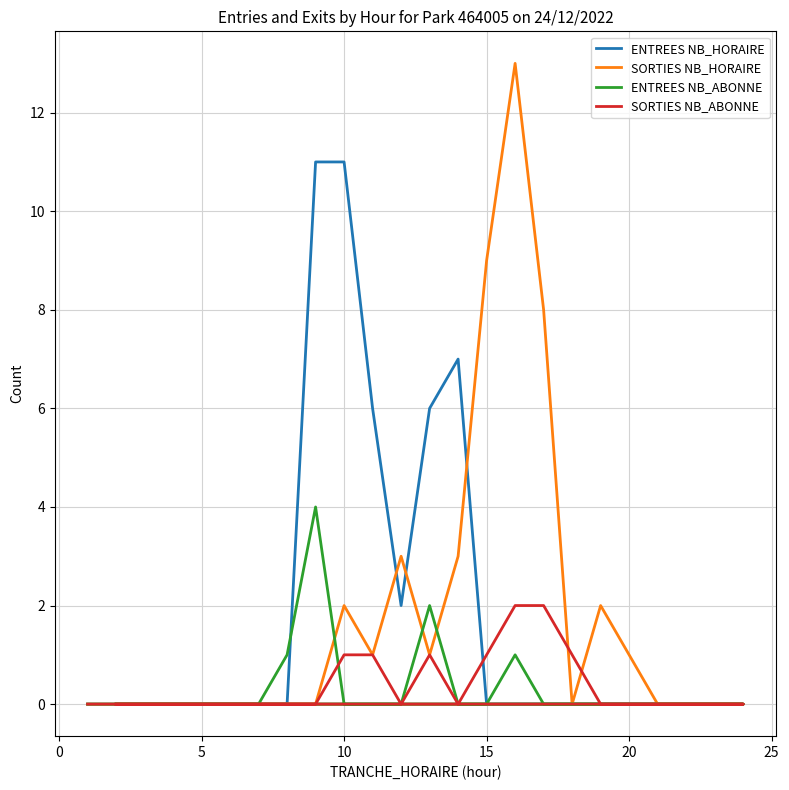

Between 15 and 18, which series saw the biggest shift?

SORTIES NB_HORAIRE